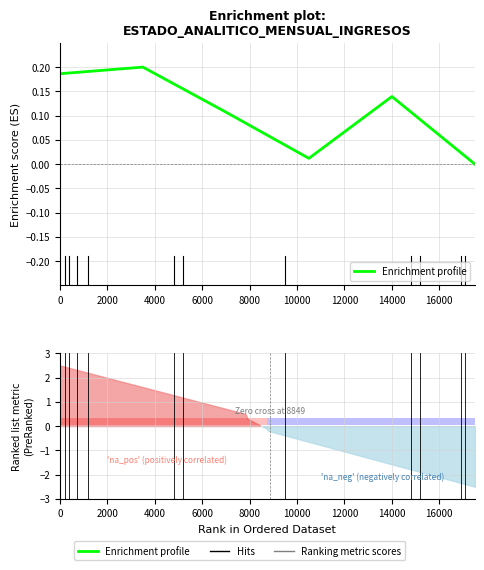

How many data points are above 0?

5